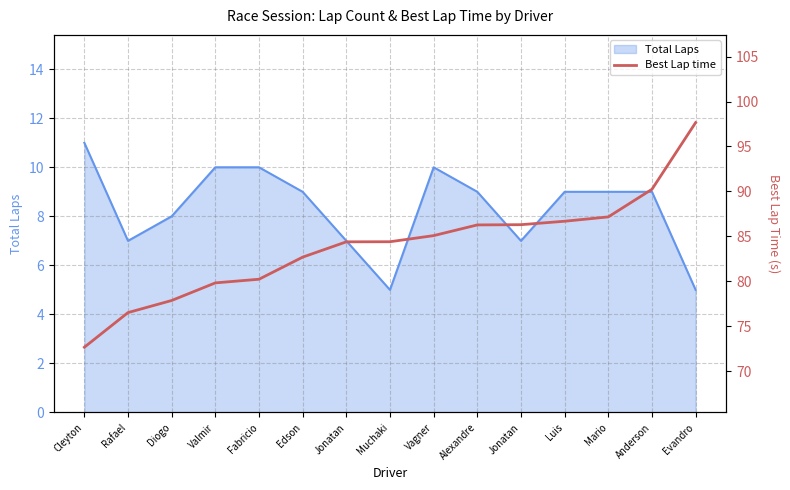

Count the number of values greater than 84.

9